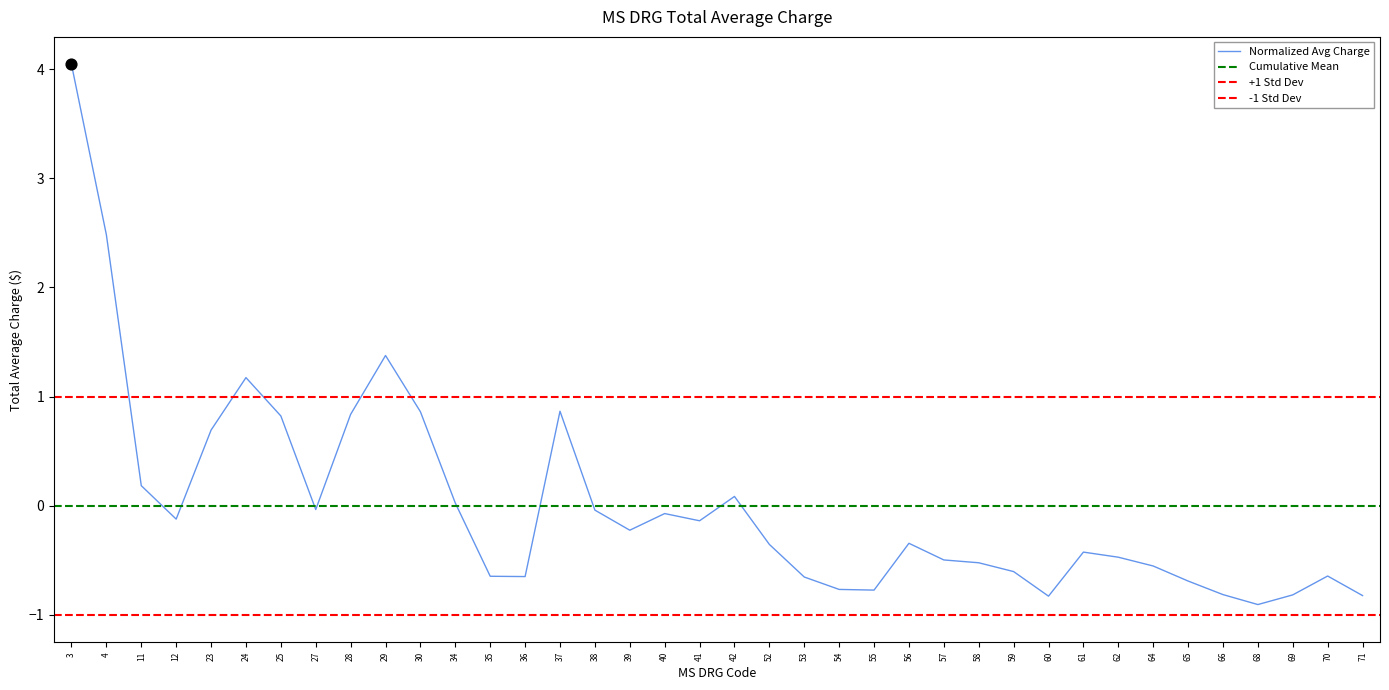

What is the change in value from 4 to 68?

-3.4